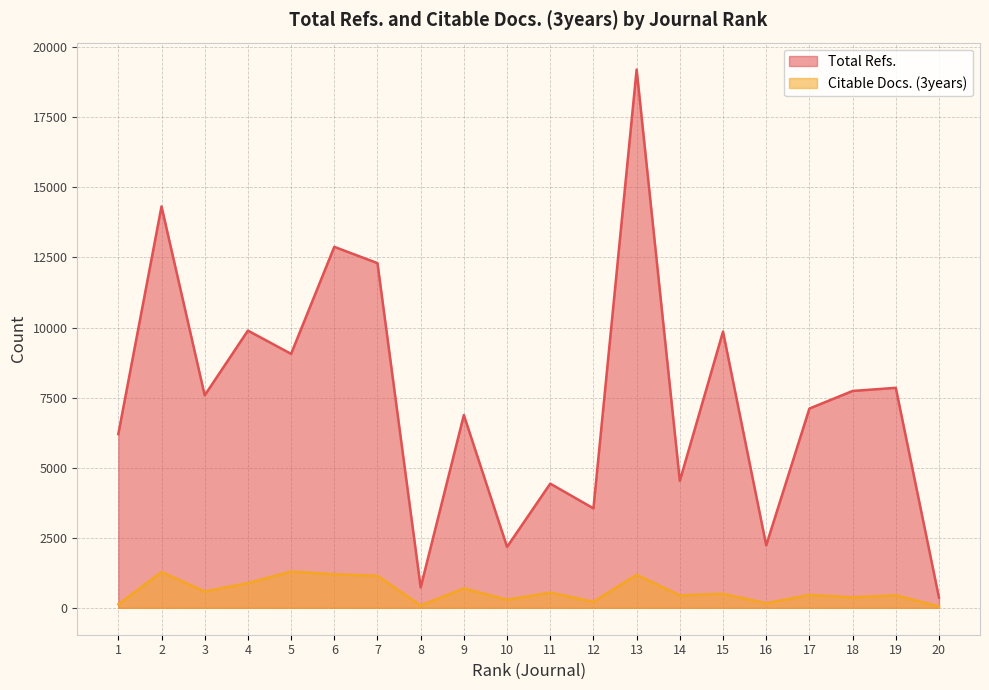

True or false: Citable Docs. (3years) has a value of 241 at 15.

False